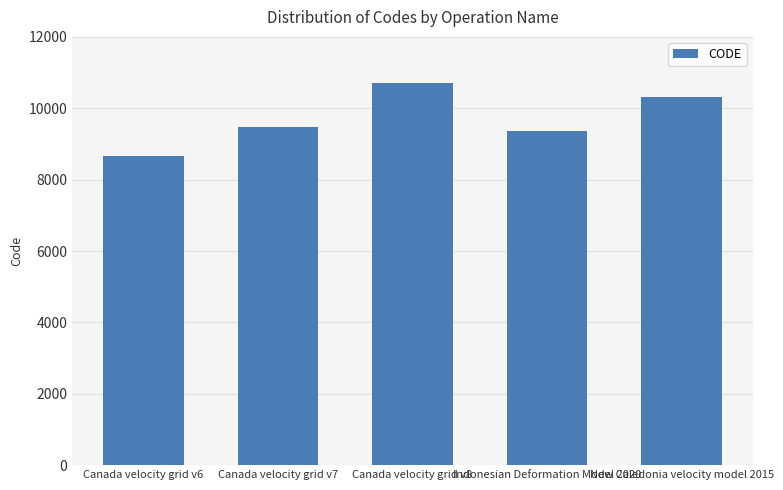

What is the minimum value shown in the chart?

8676